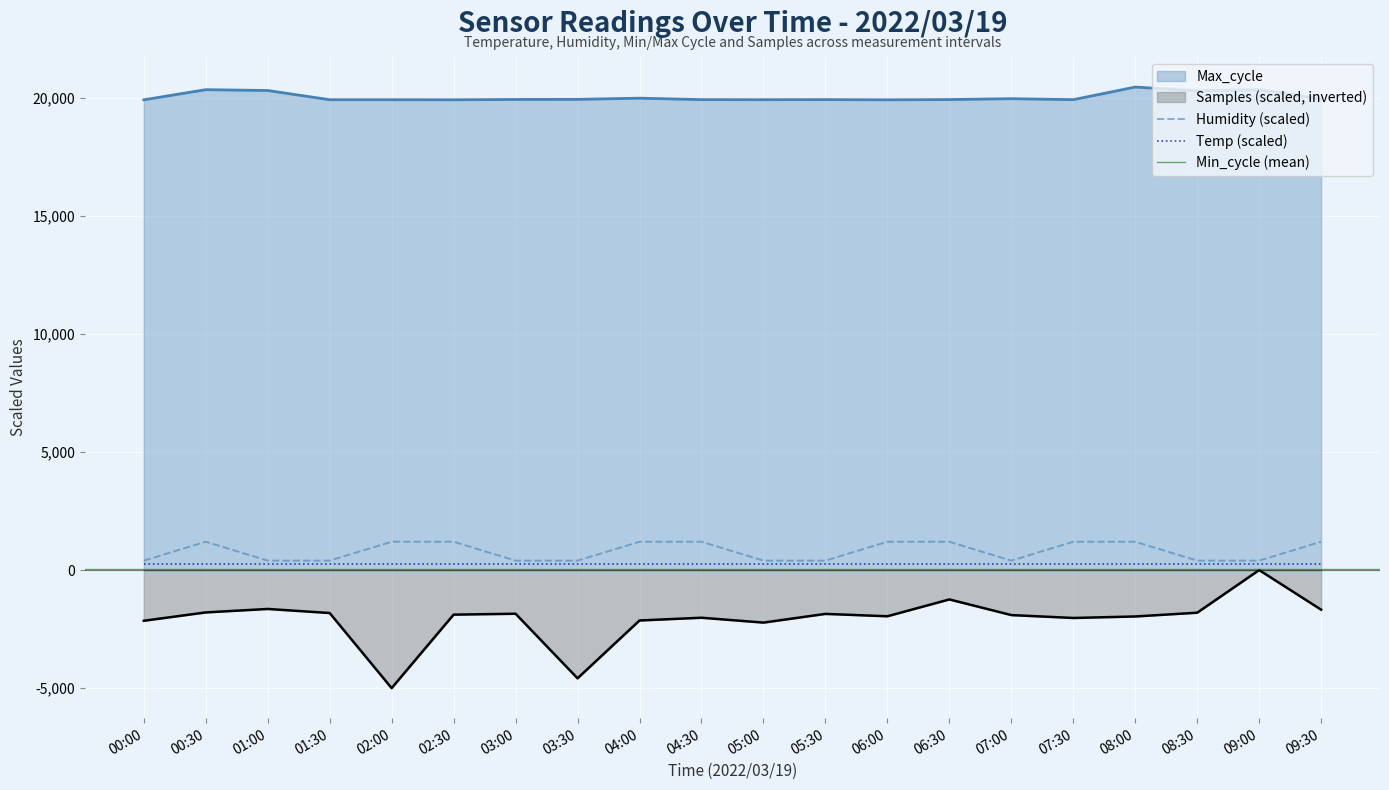

Is it true that Max_cycle equals 19920.0 at 06:00?

True